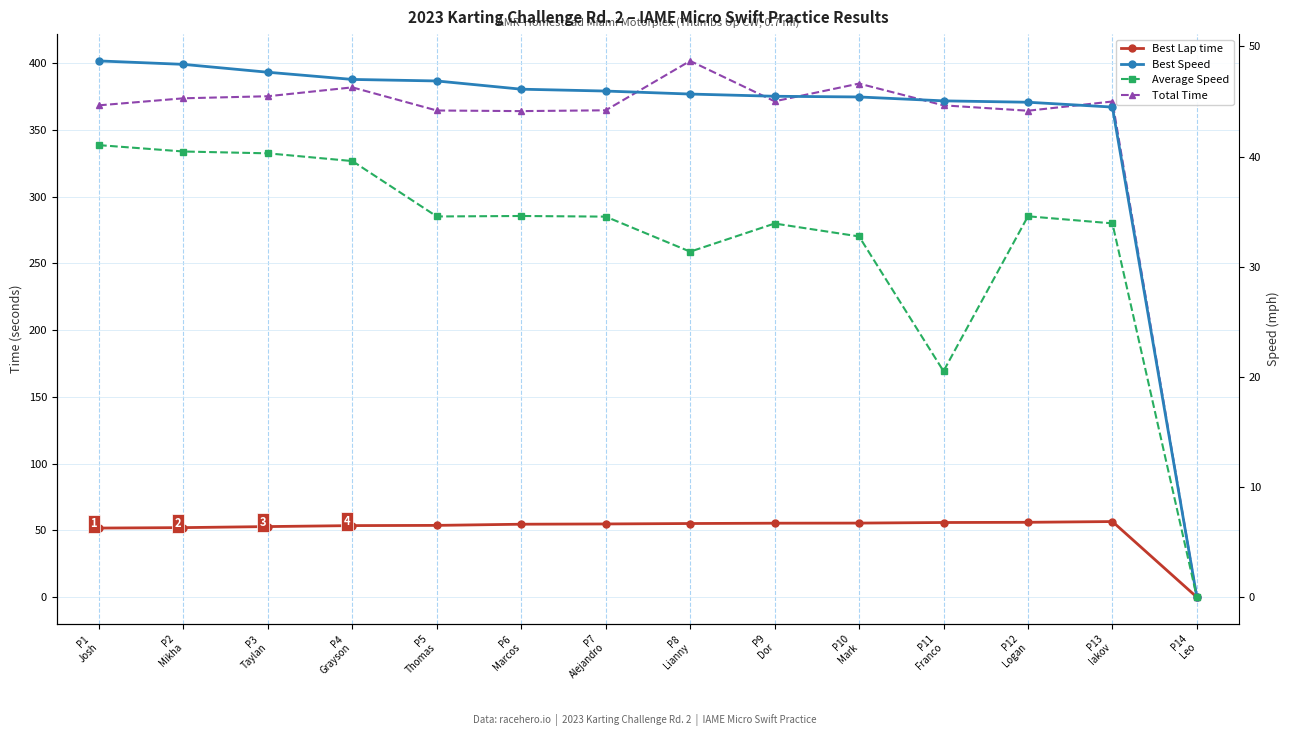

True or false: Total Time and Average Speed cross at least once.

False